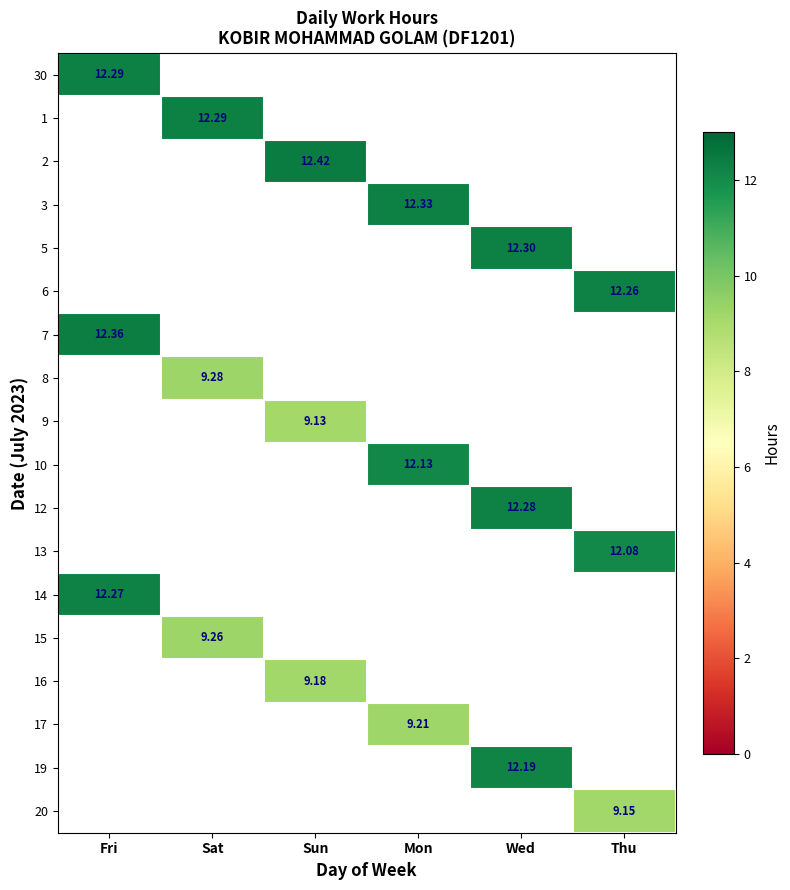

How many positive values does the 16 series have?

1